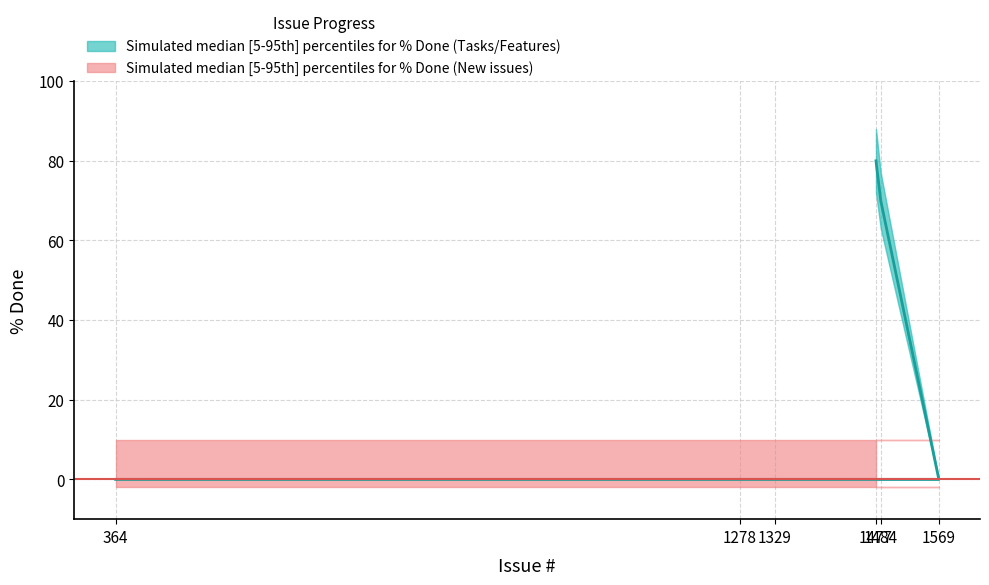

Which category has the highest value in the % Done lower series?

1477